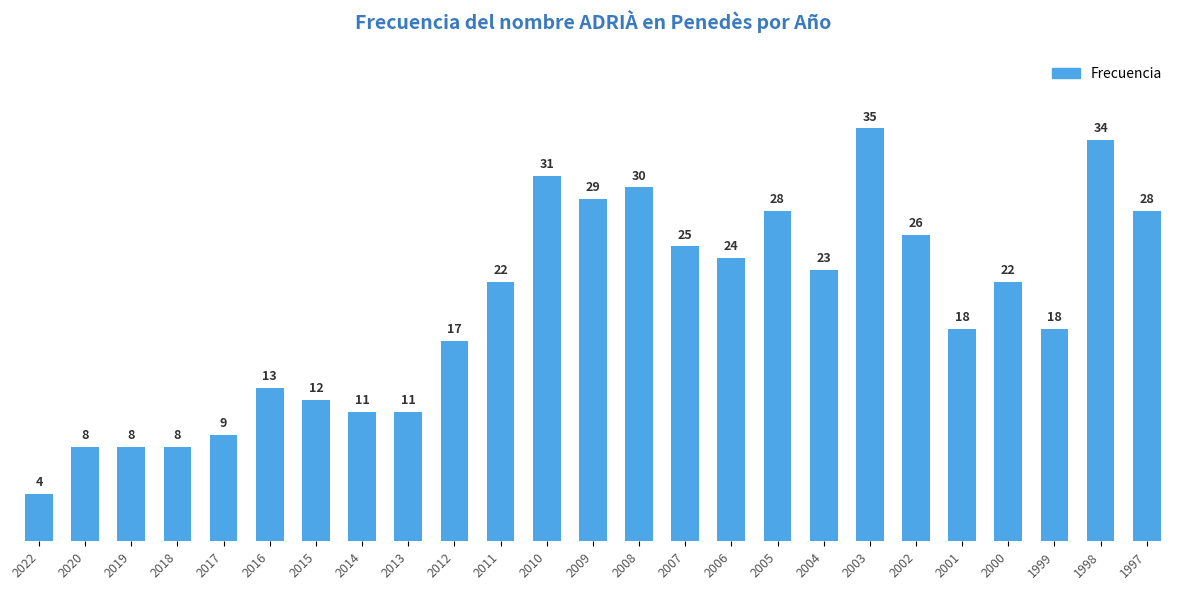

True or false: the data shows 31 at 2010.

True